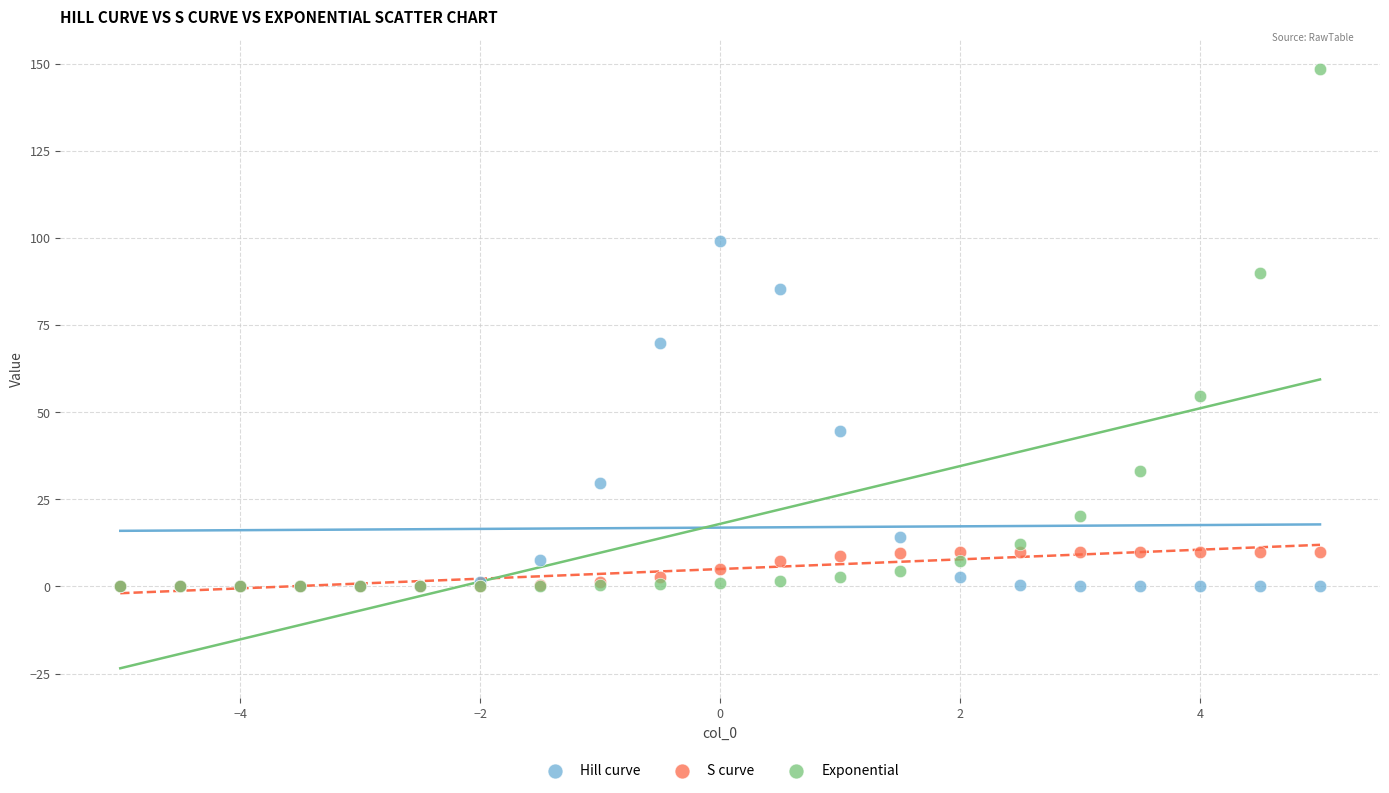

What are all the series names shown in the legend?

Hill curve, S curve, Exponential